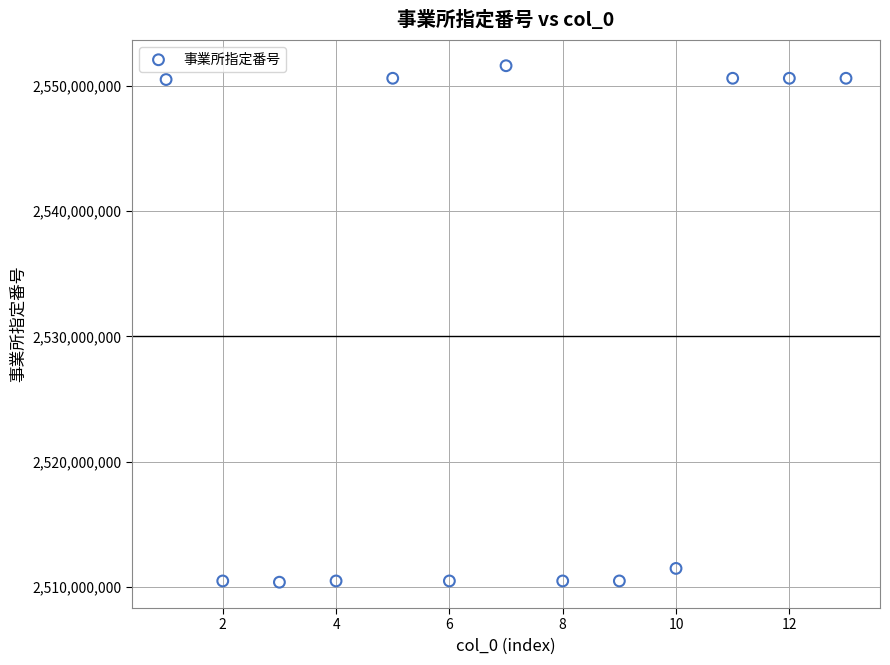

What is the range of Y values (max minus min)?

41178589